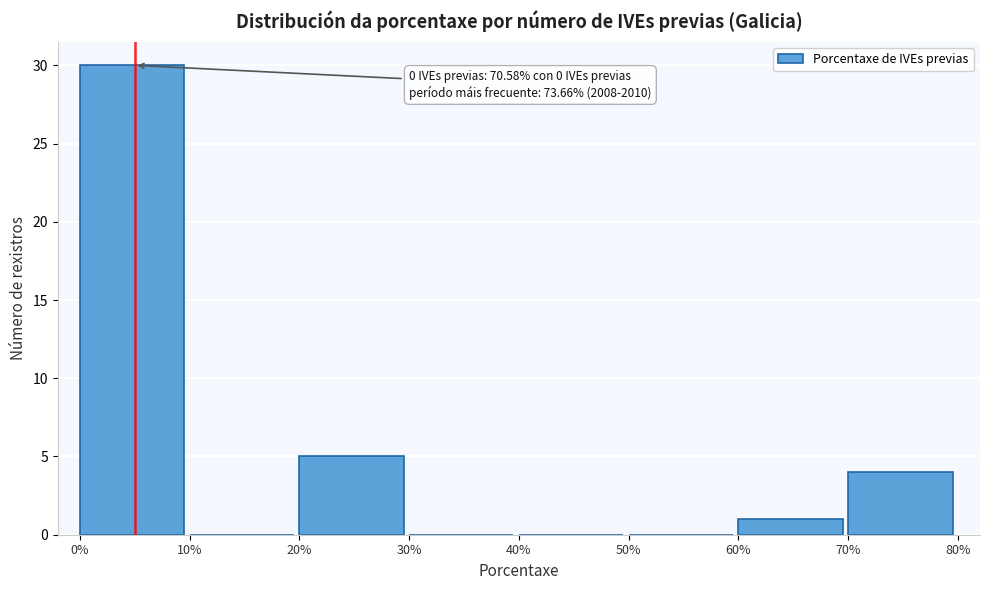

Which range on the x-axis has the tallest bar?

0% to 10%